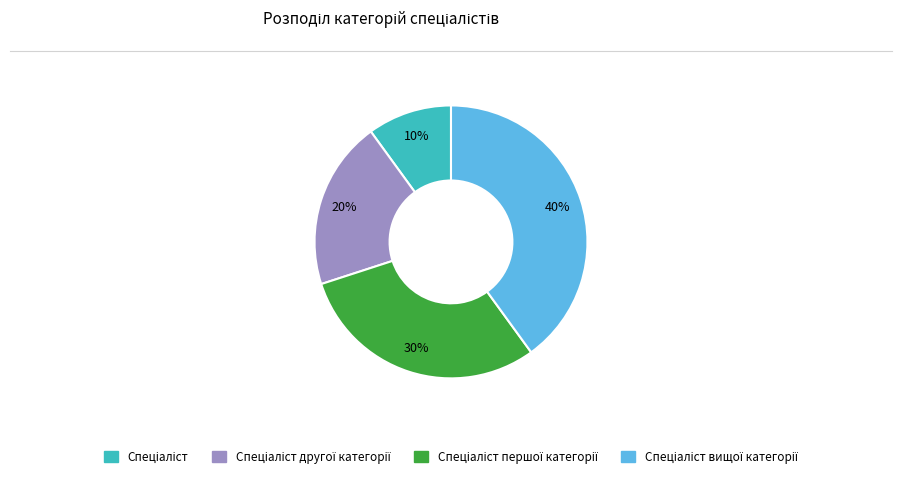

Is there any slice that represents more than half of the pie?

No